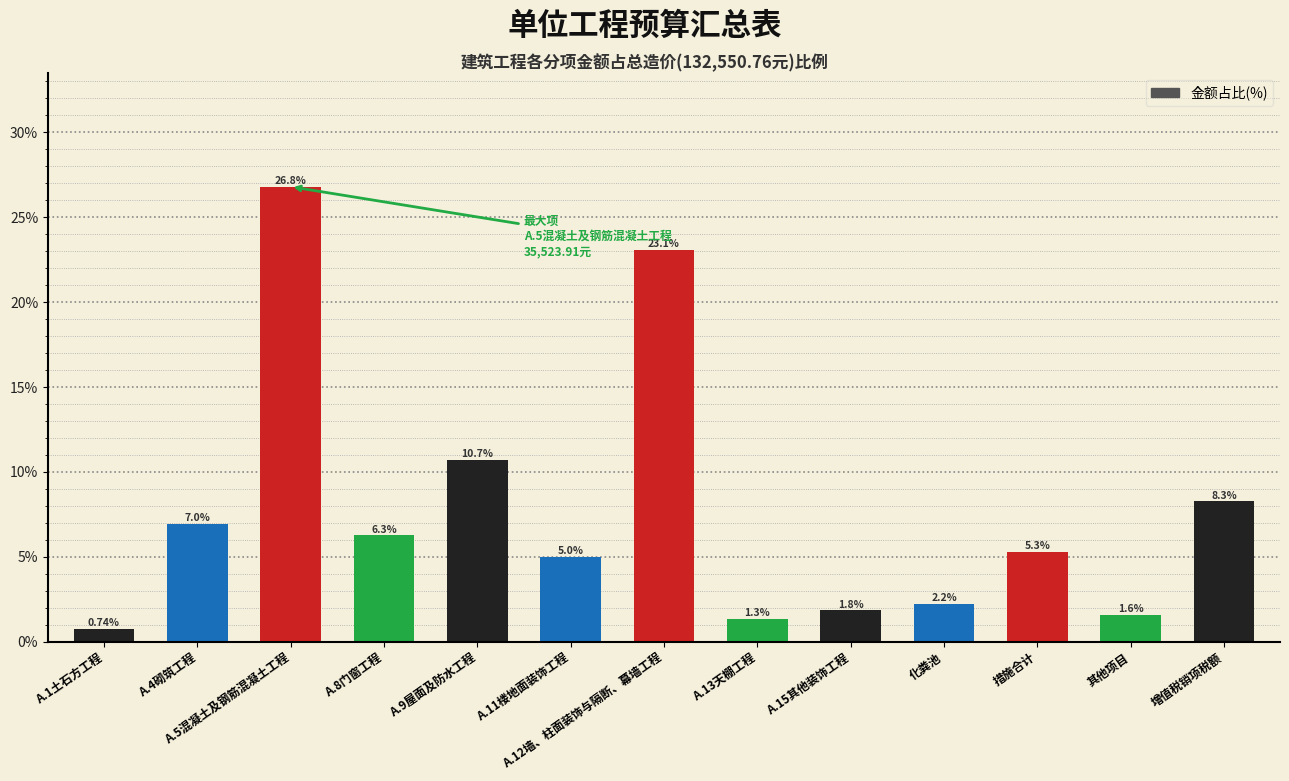

Rank the categories by value from lowest to highest.

A.1土石方工程, A.13天棚工程, 其他项目, A.15其他装饰工程, 化粪池, A.11楼地面装饰工程, 措施合计, A.8门窗工程, A.4砌筑工程, 增值税销项税额, A.9屋面及防水工程, A.12墙、柱面装饰与隔断、幕墙工程, A.5混凝土及钢筋混凝土工程